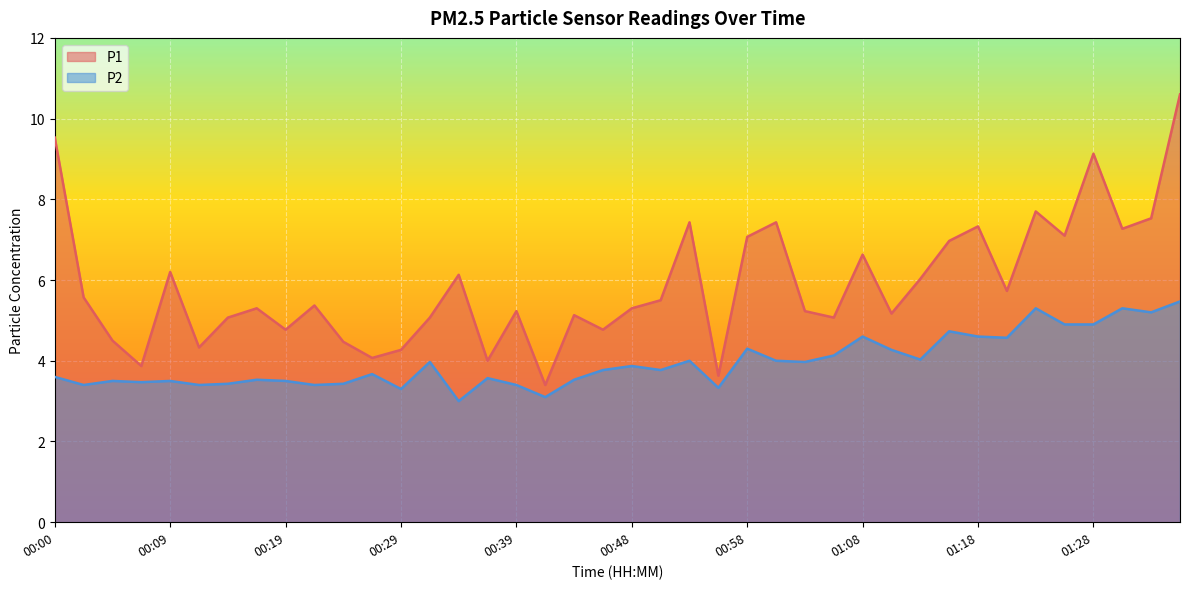

Rank the series by their maximum value, from highest to lowest.

P1, P2